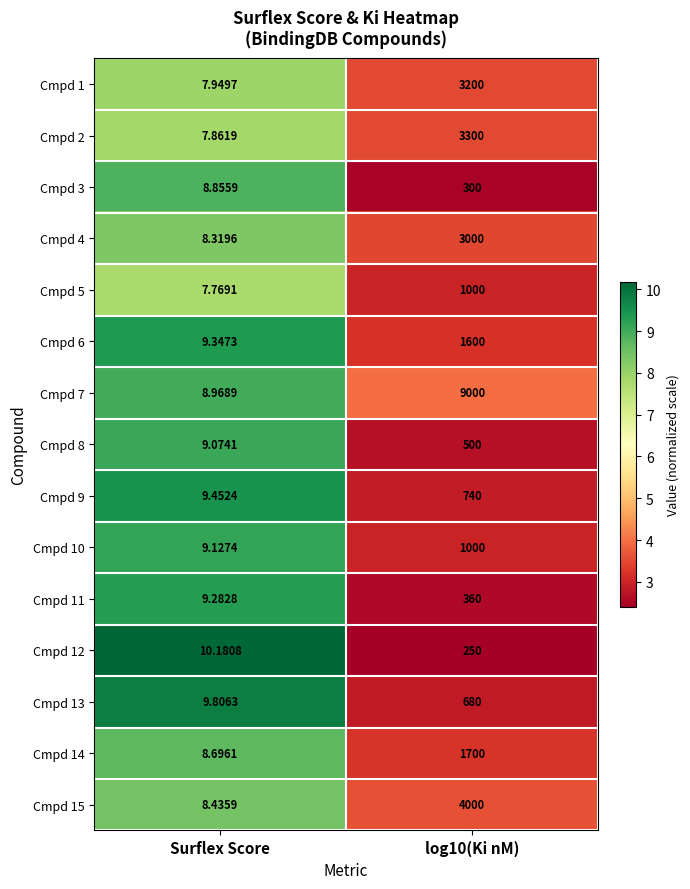

At which label is Cmpd 3 closest to 154?

Surflex Score